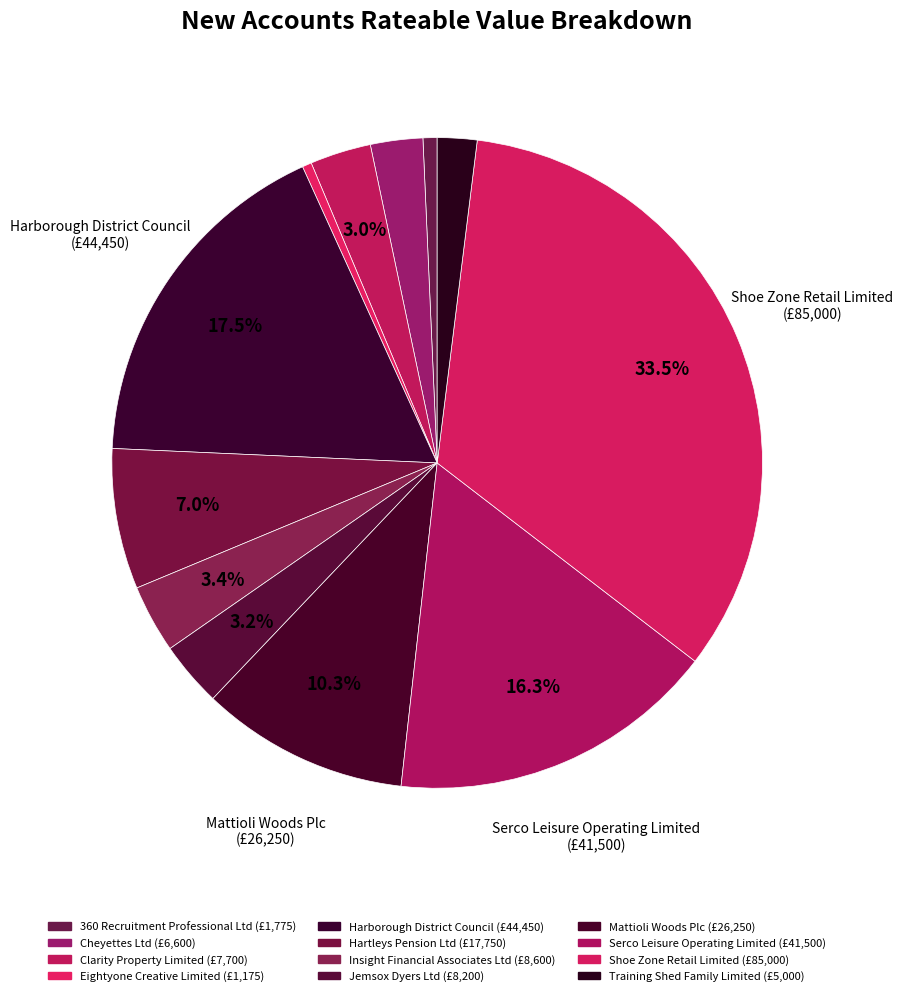

Rank the categories by value from lowest to highest.

Eightyone Creative Limited, 360 Recruitment Professional Ltd, Training Shed Family Limited, Cheyettes Ltd, Clarity Property Limited, Jemsox Dyers Ltd, Insight Financial Associates Ltd, Hartleys Pension Ltd, Mattioli Woods Plc, Serco Leisure Operating Limited, Harborough District Council, Shoe Zone Retail Limited